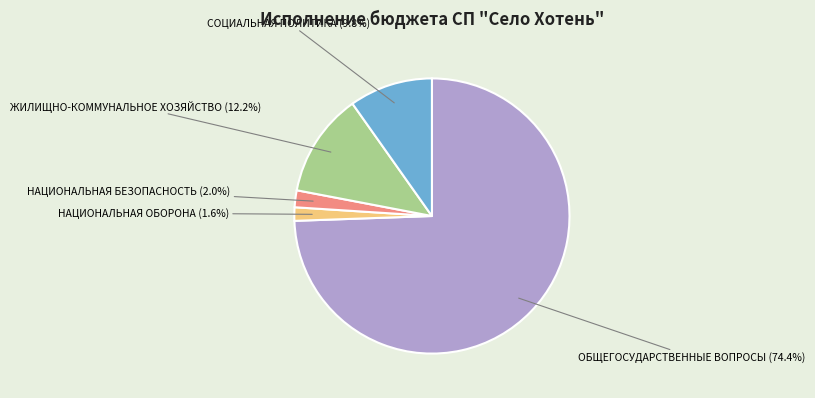

To the nearest percent, what is the difference between the ЖИЛИЩНО-КОММУНАЛЬНОЕ ХОЗЯЙСТВО and СОЦИАЛЬНАЯ ПОЛИТИКА slice percentages?

2%